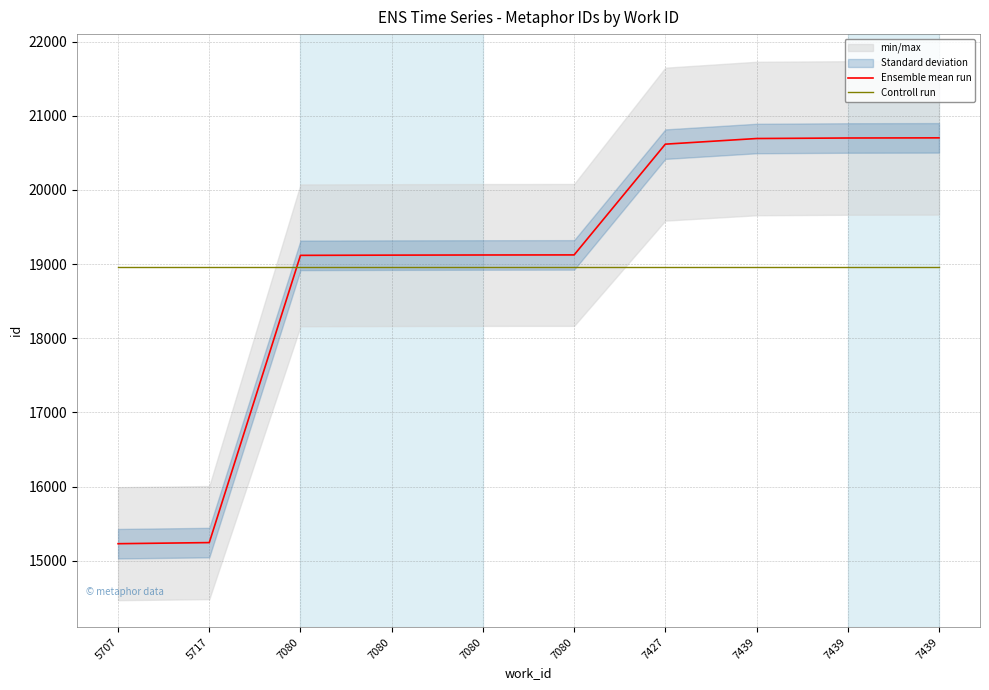

Which category has the highest value across all series?

7439